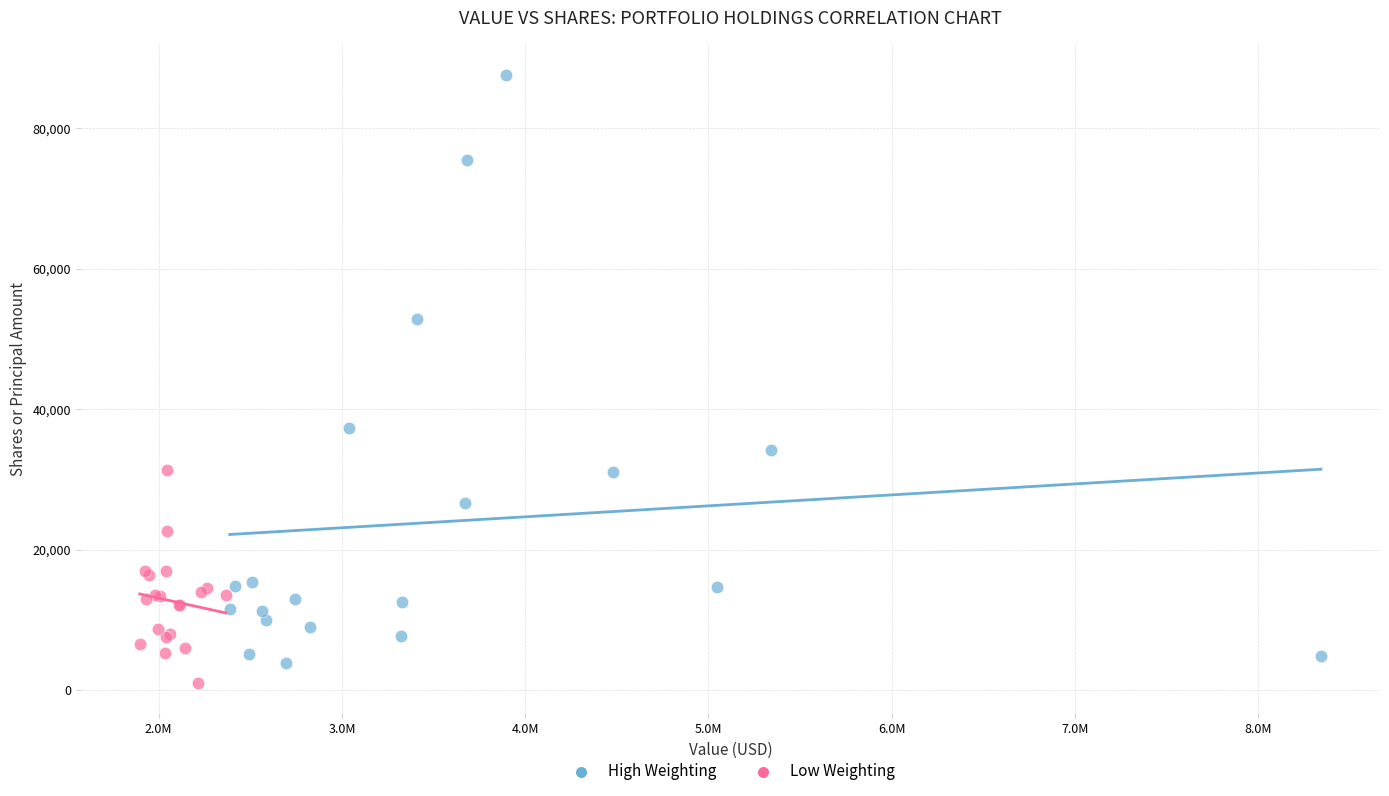

Which series contains the lowest Y value?

Low Weighting